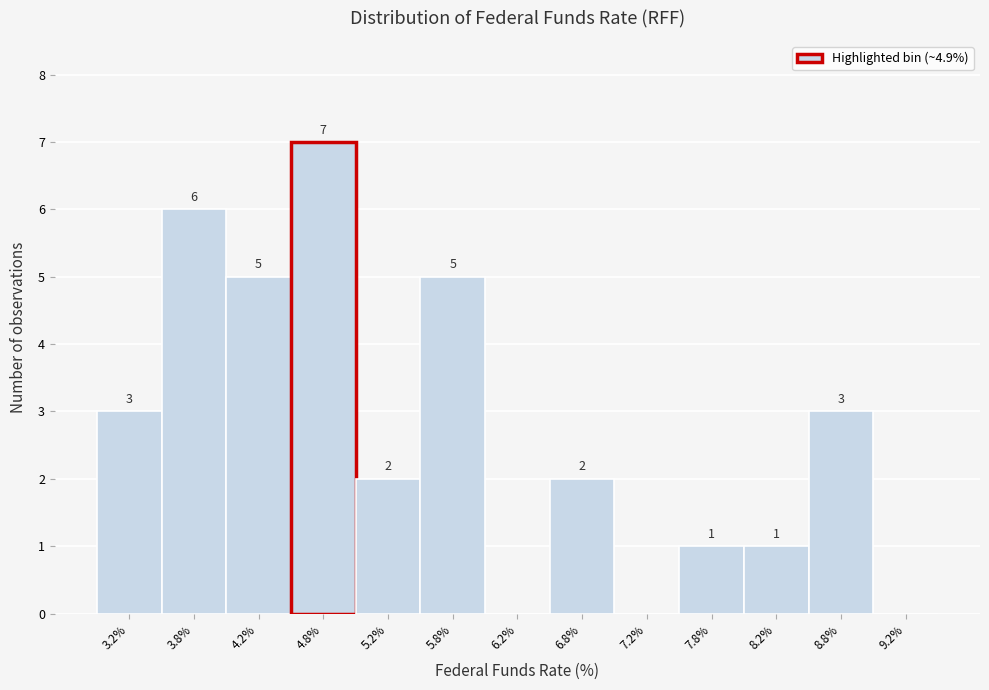

Over which range of the x-axis is the bar tallest?

4.5 to 5.0